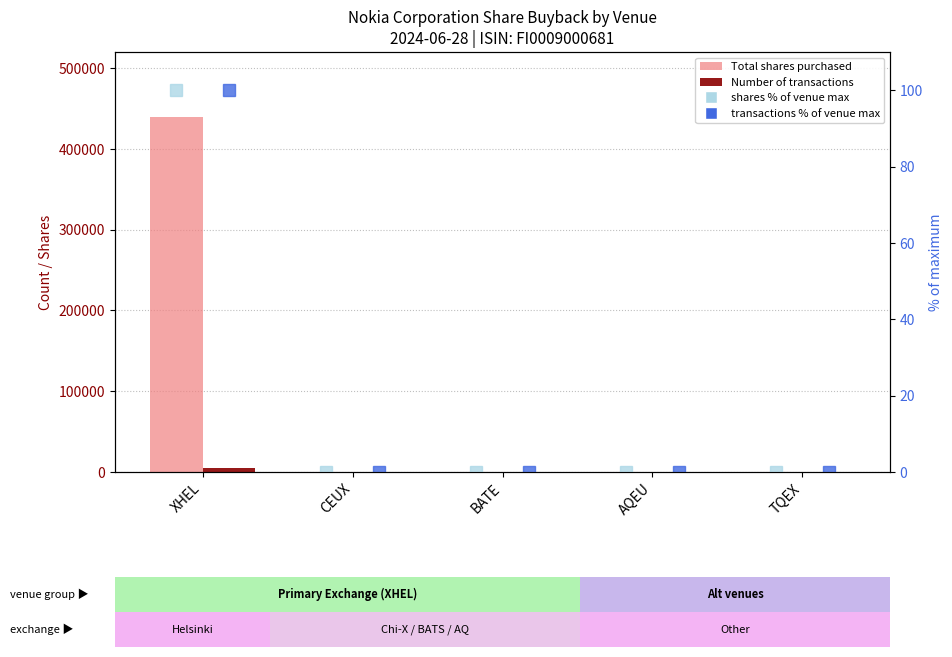

How many bars are there in each group?

2